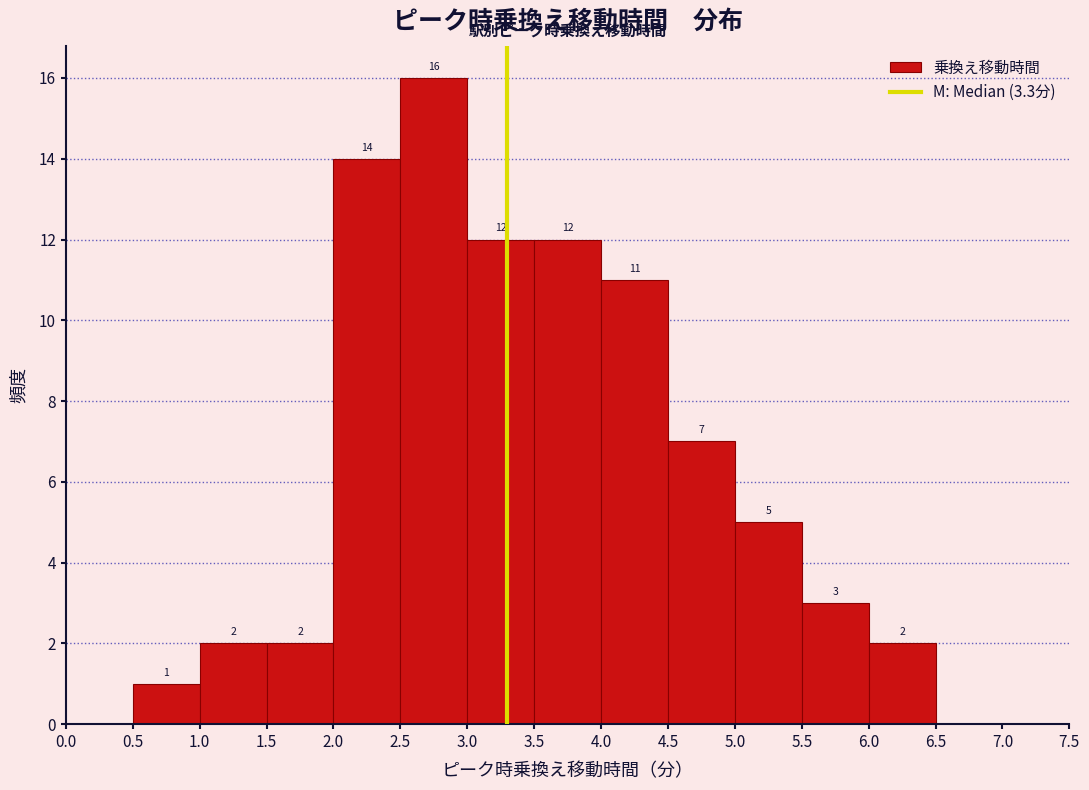

Over which range of the x-axis is the bar tallest?

2.5 to 3.0